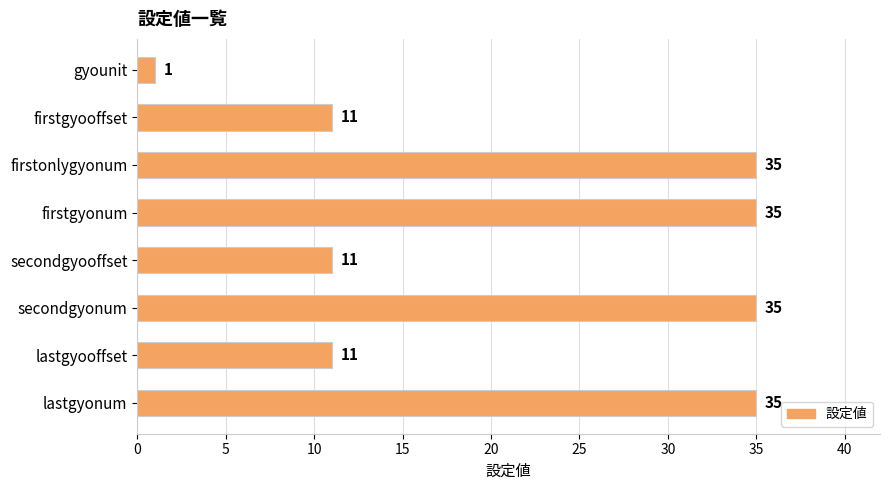

What is the approximate value at firstonlygyonum, to the nearest 5?

35